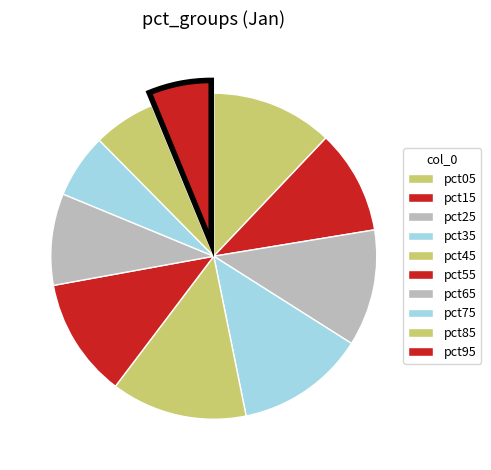

True or false: pct05 accounts for 12% of the total.

True